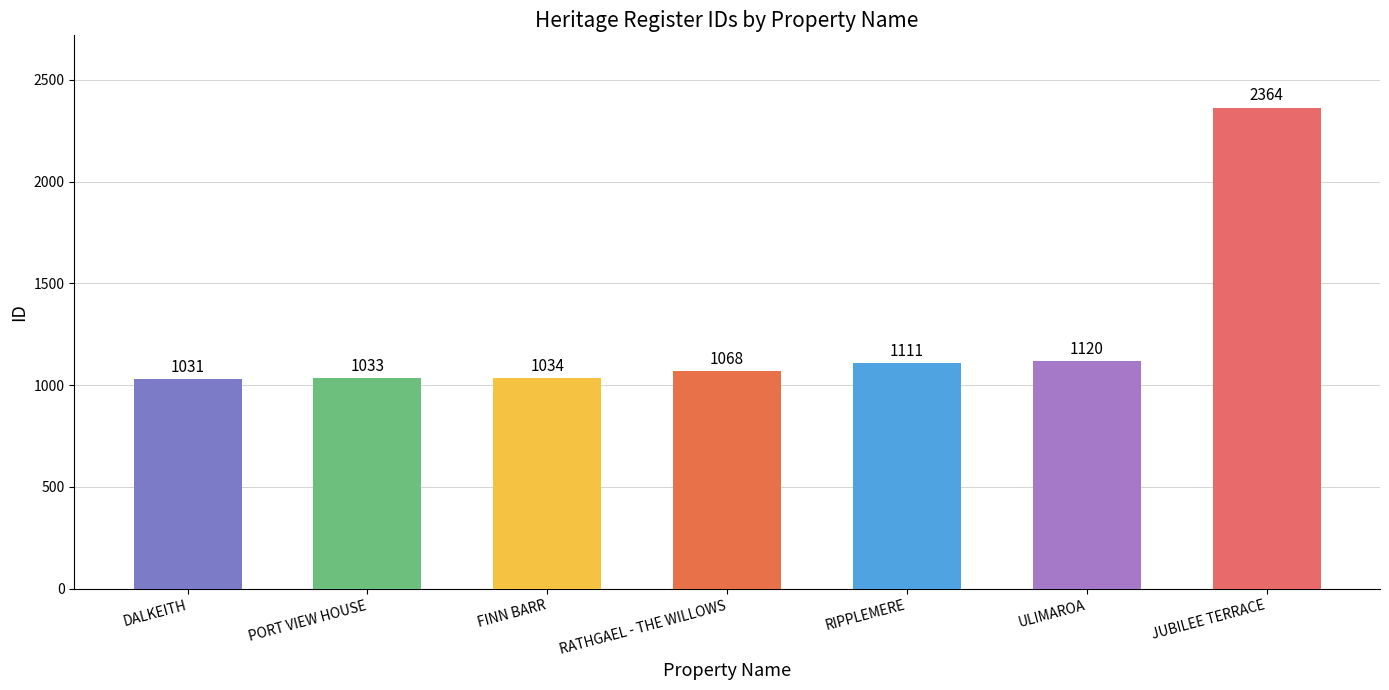

Which has a higher value, ULIMAROA or RIPPLEMERE?

ULIMAROA